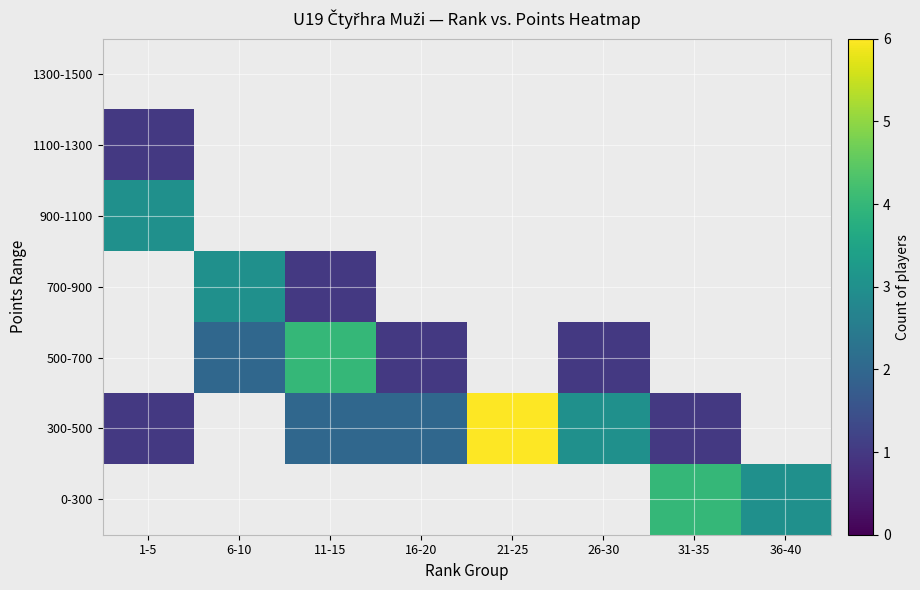

What is the smallest value displayed?

1.0